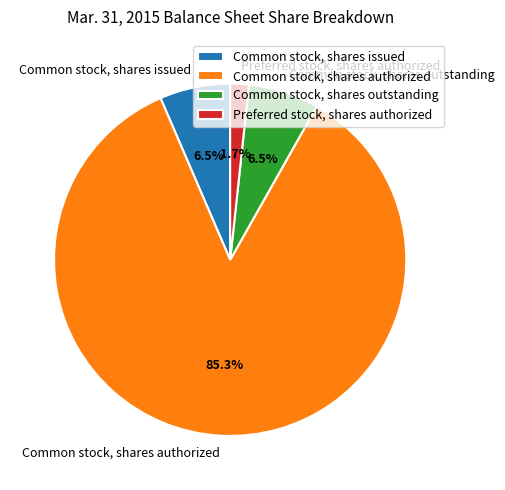

What portion of the pie excludes Common stock, shares outstanding?

93.5%